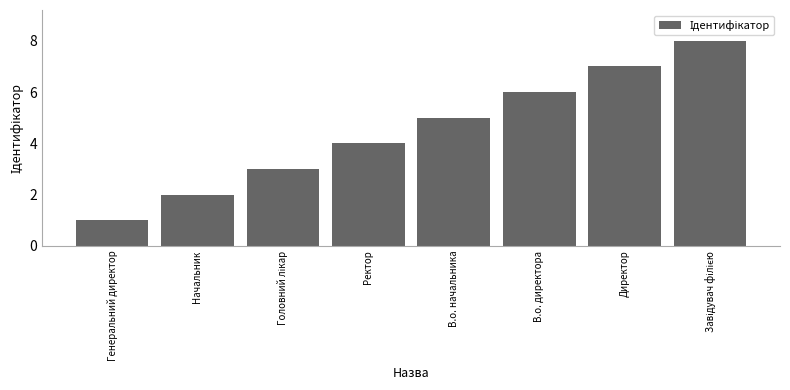

What is the maximum value shown in the chart?

8